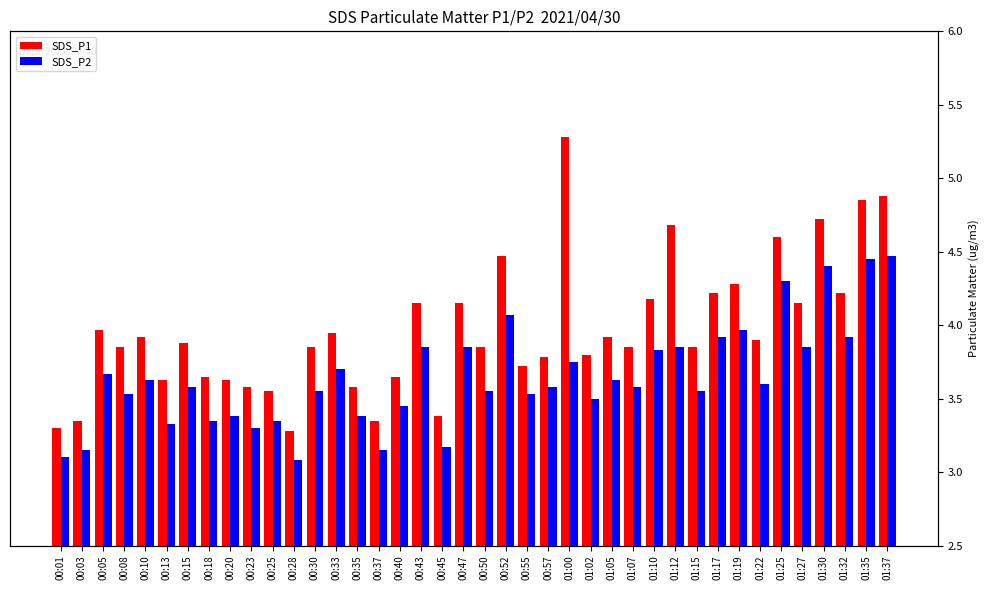

What is the label of the 17th bar from the right?

00:57